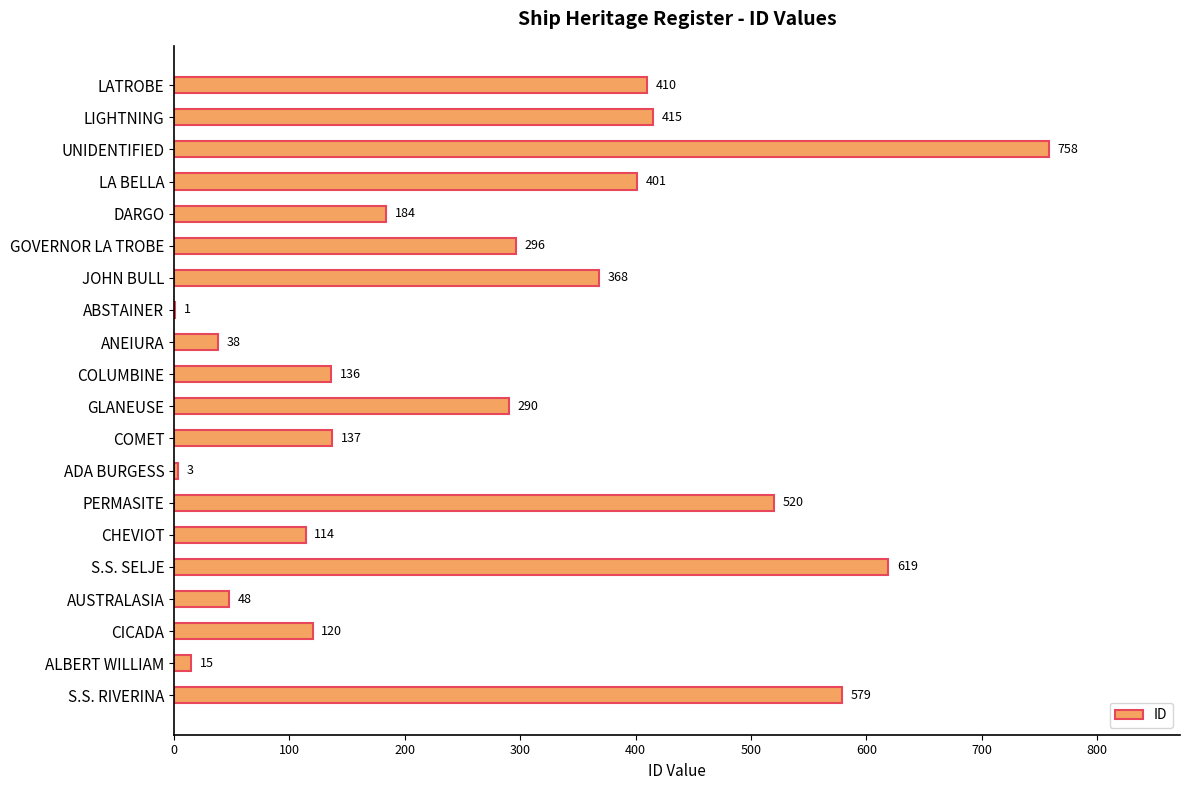

At which label is the value closest to 379?

JOHN BULL